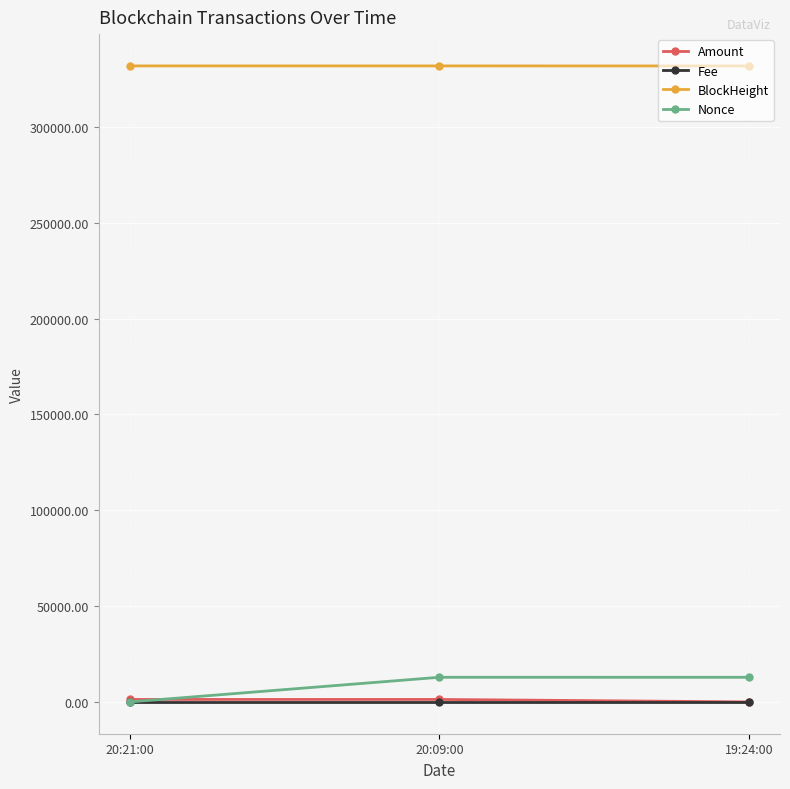

Which series has the largest range (max minus min)?

Nonce